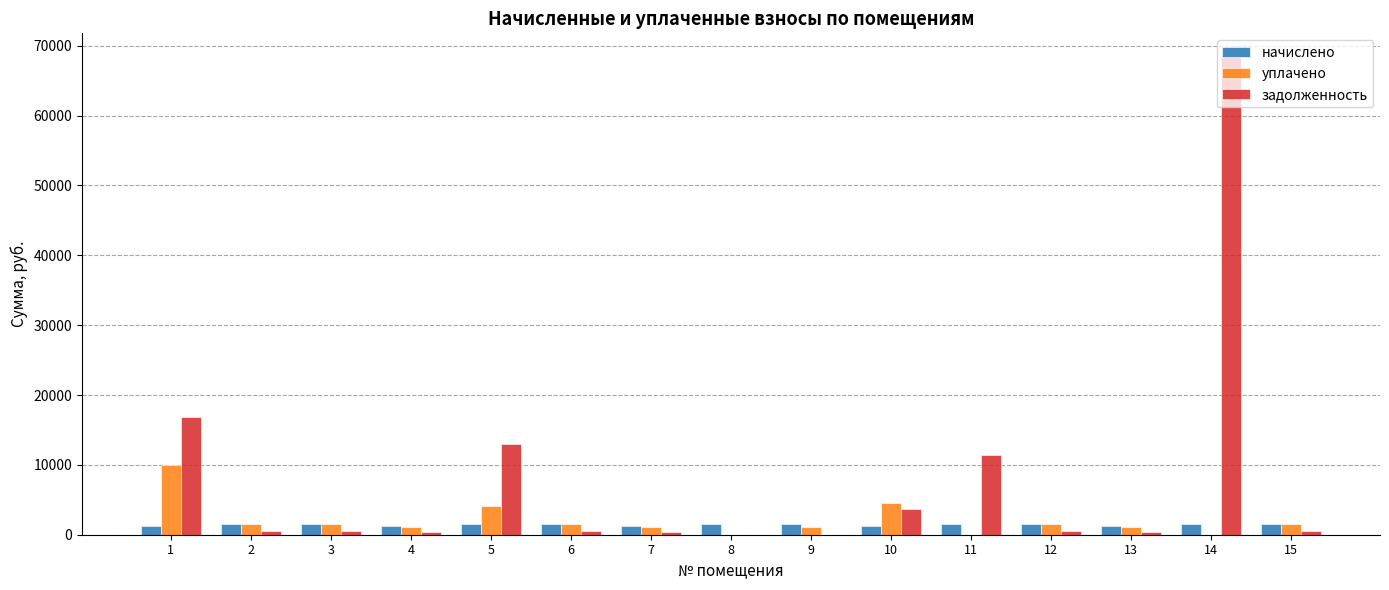

The уплачено series shows 1525.8 at 6. True or false?

True